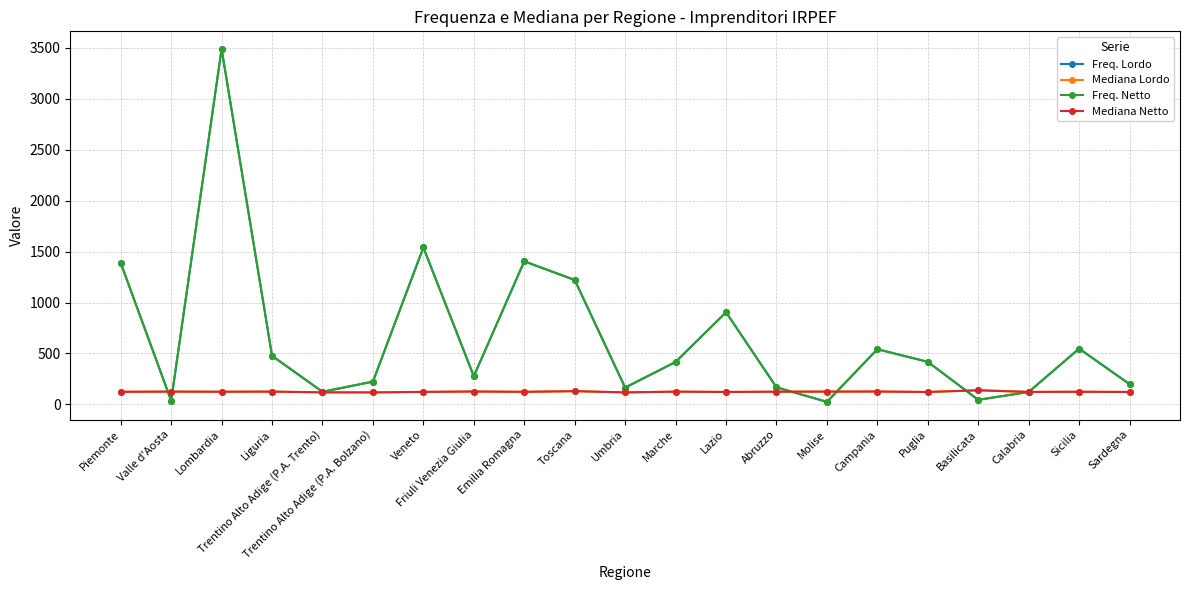

What is the value of the Freq. Lordo point at the 2nd from the left?

37.0